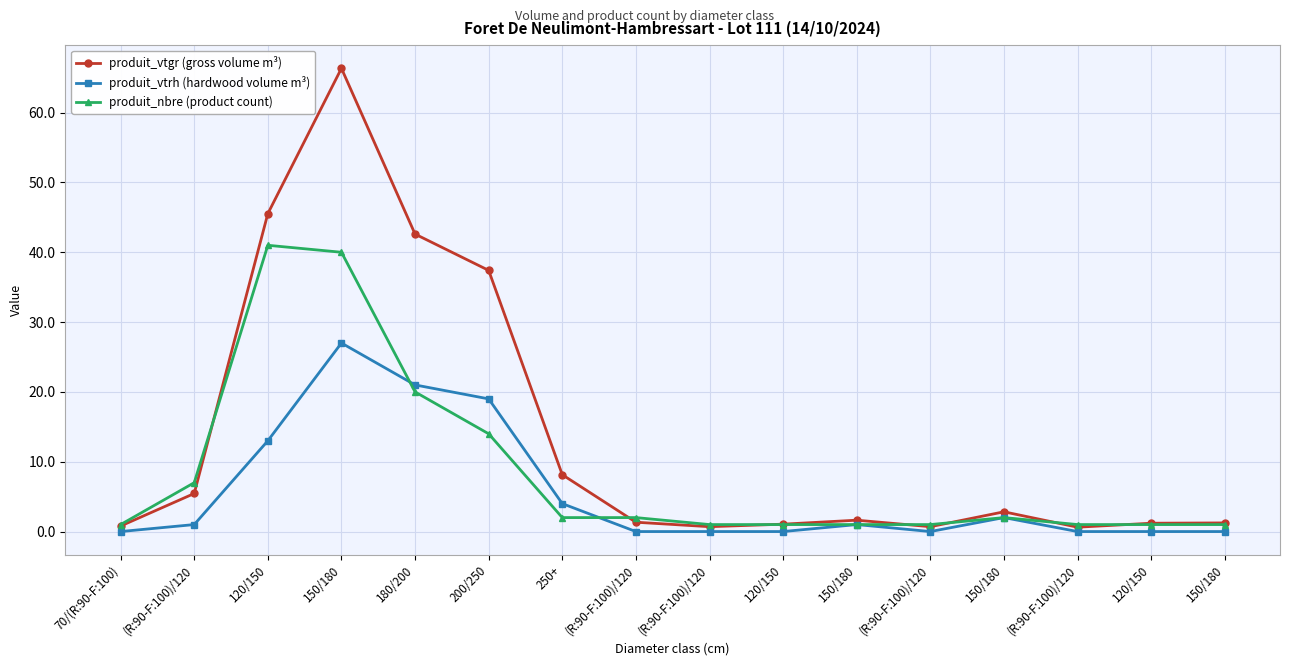

What is the value of the produit_nbre (product count) point at the 2nd from the left?

7.0